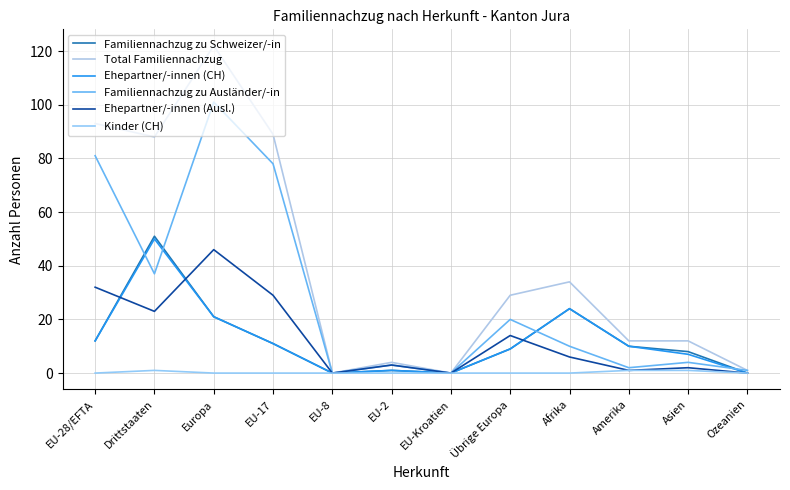

Is this an area chart (filled region under the line)?

No